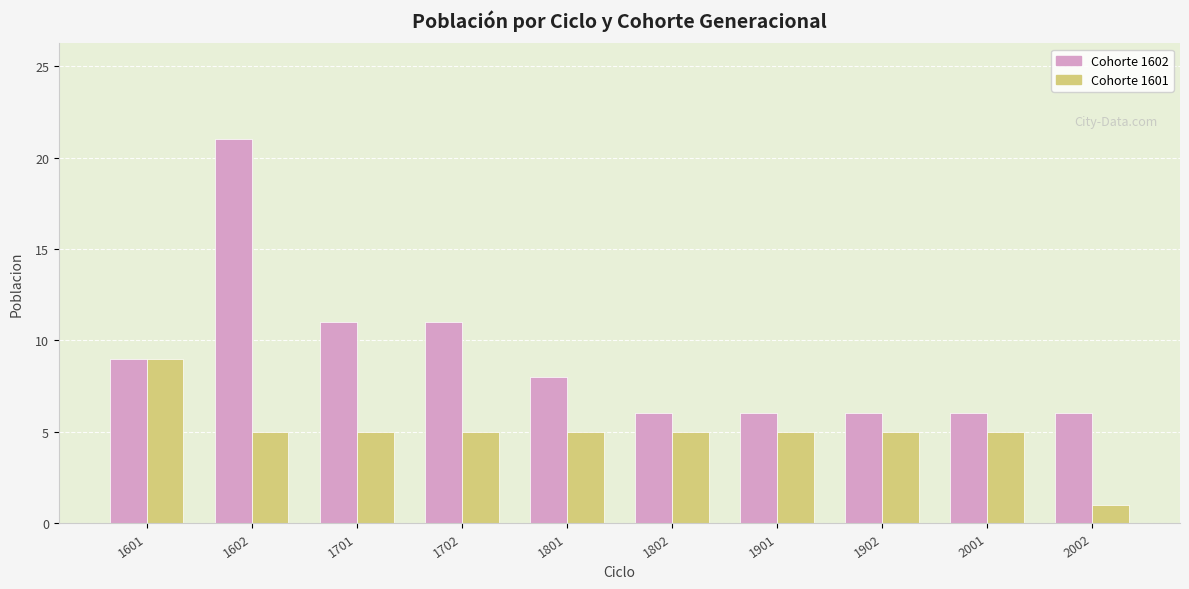

What is the average value of the Cohorte 1602 series?

9